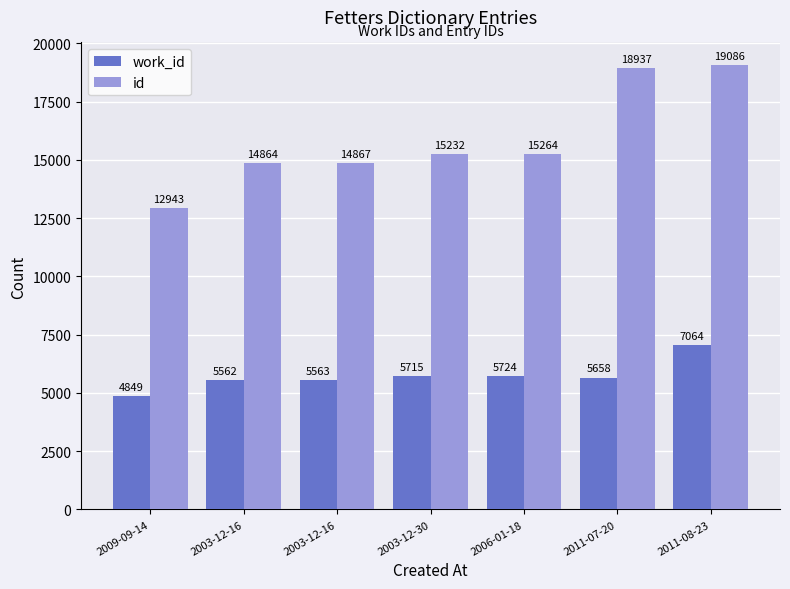

Are the bars grouped side by side (vs. stacked)?

Yes